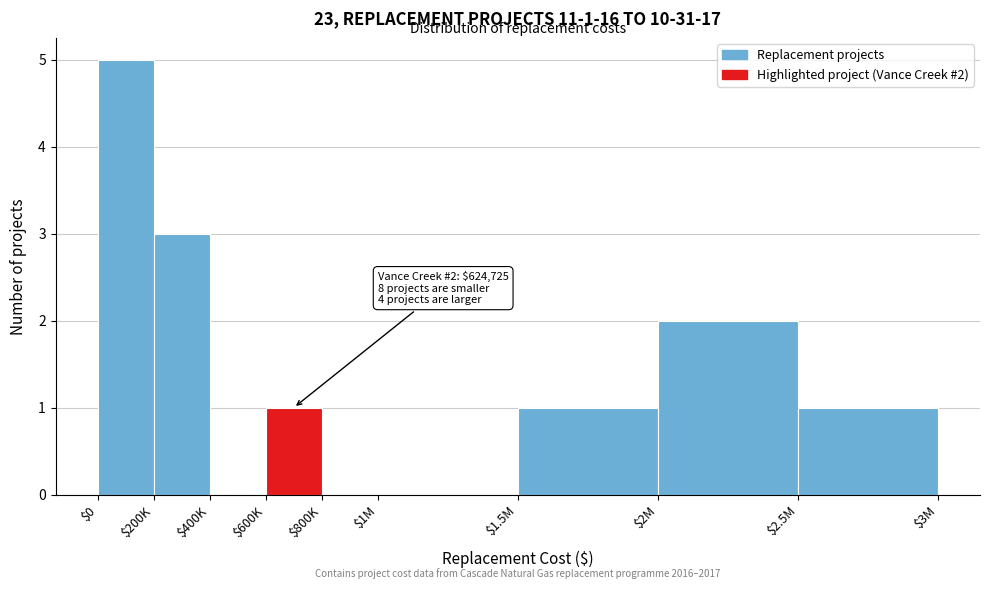

The chart shows a value of 5 at $200K. True or false?

False